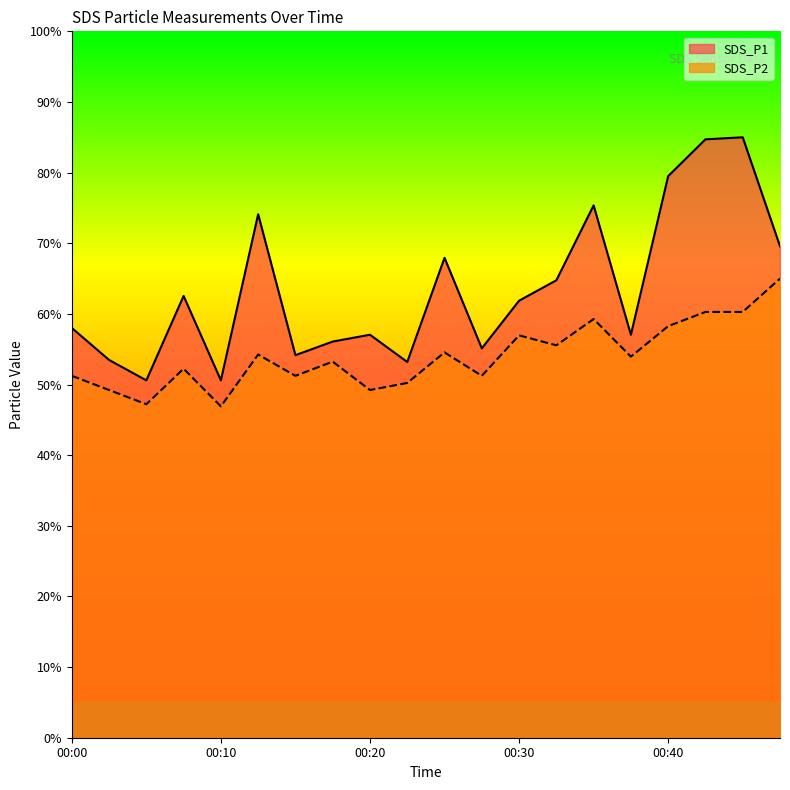

What is the difference between the SDS_P1 values at 00:03 and 00:35?

21.9